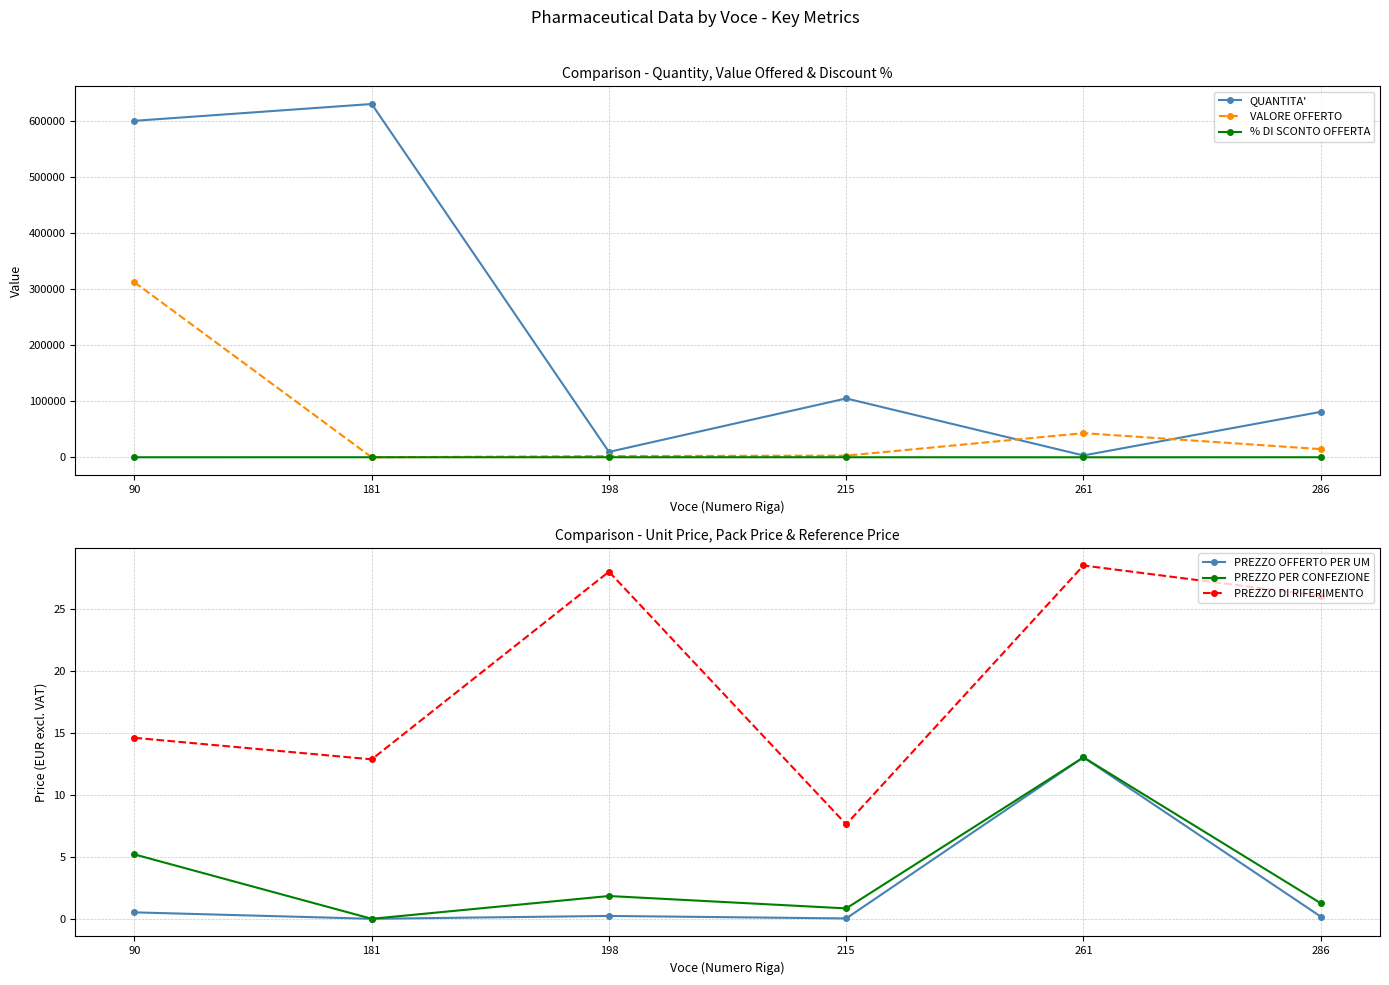

Which series has the widest spread of values?

QUANTITA'